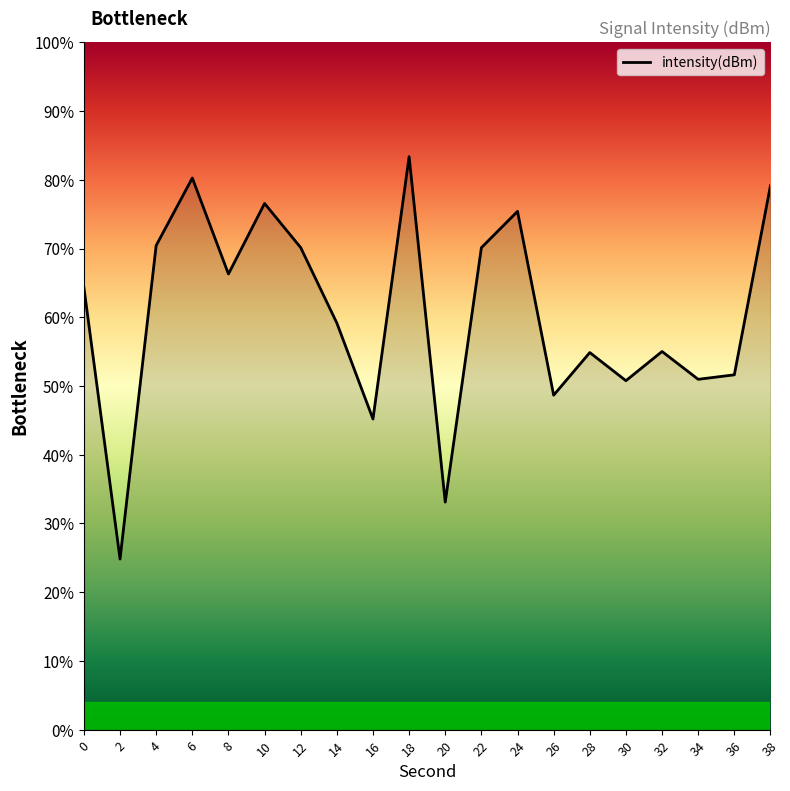

What is the difference between the values at 8 and 10?

10.3